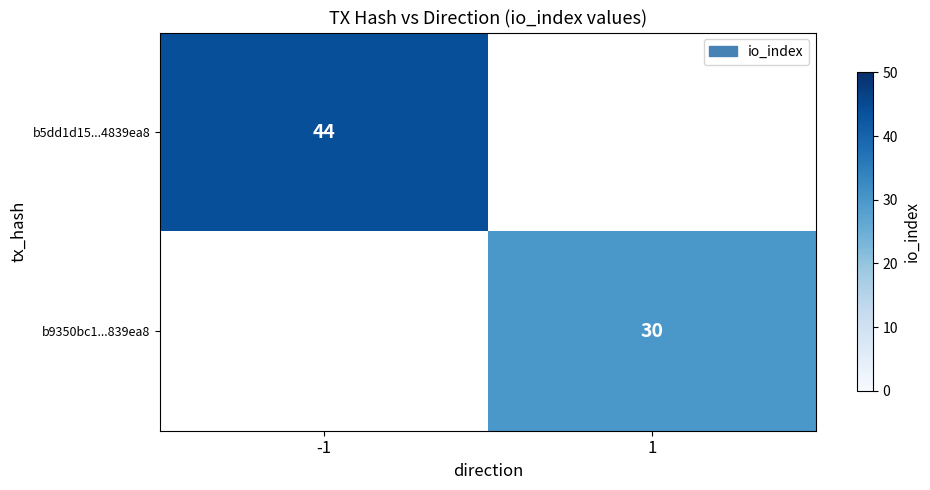

Is it true that b5dd1d15...4839ea8 equals 44 at -1?

True